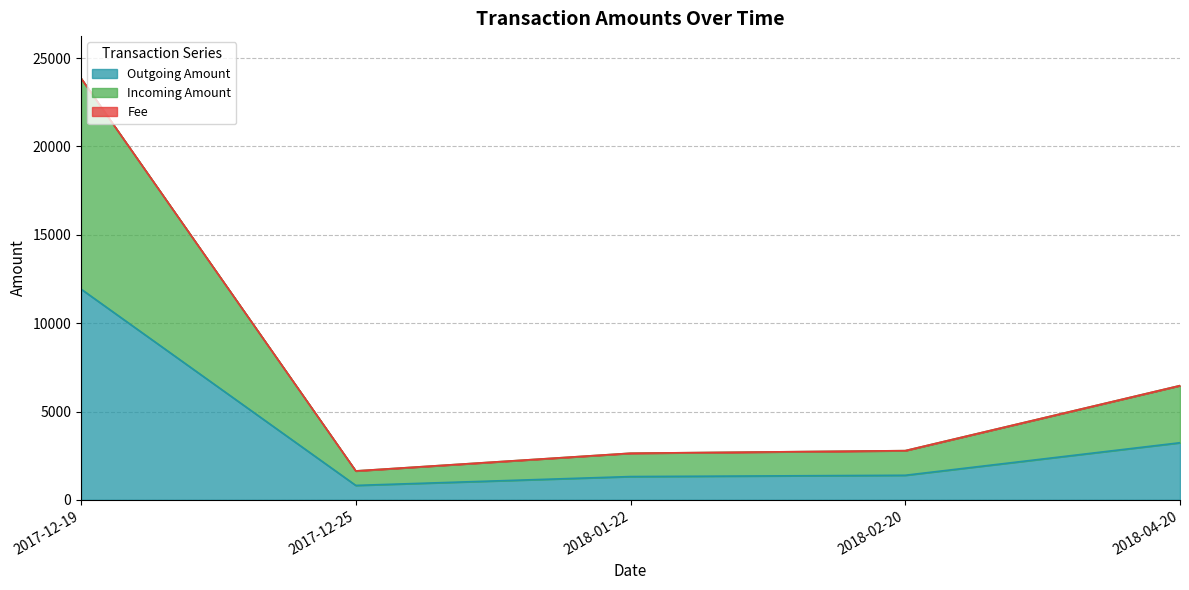

At which category is the sum across all series the highest?

2017-12-19